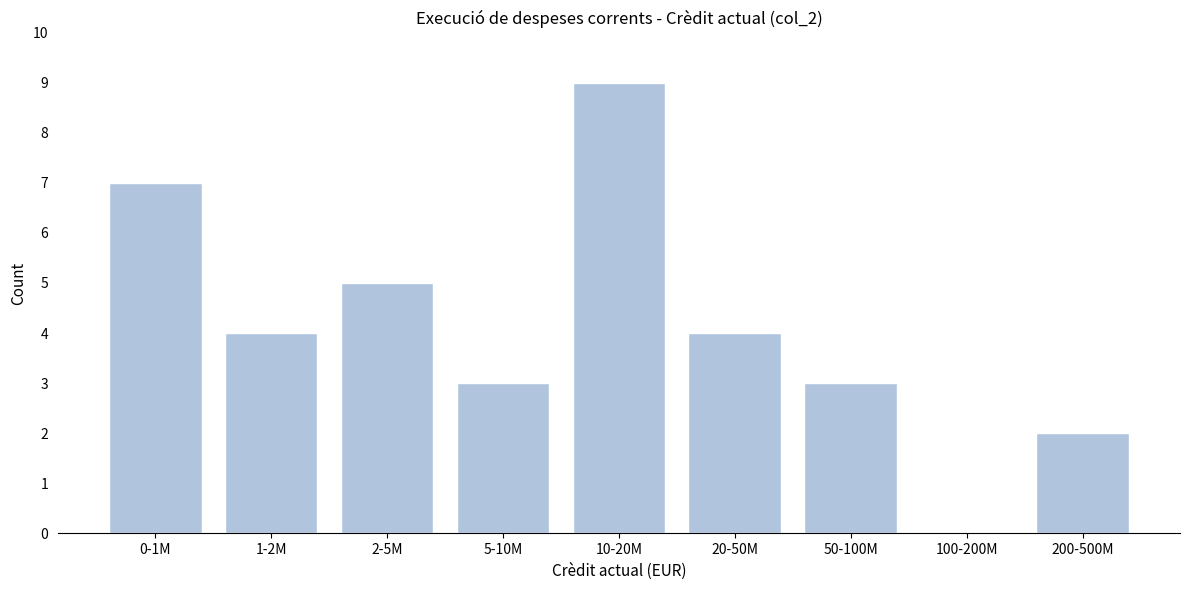

Reading left to right, extract all data points from this chart.

0-1M=7	1-2M=4	2-5M=5	5-10M=3	10-20M=9	20-50M=4	50-100M=3	100-200M=0	200-500M=2